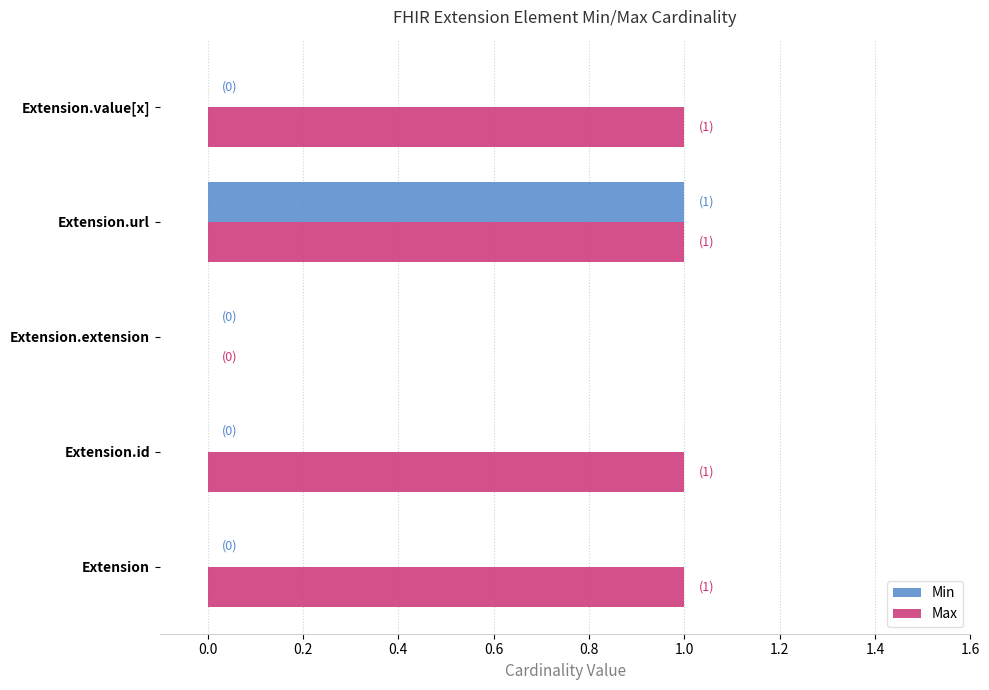

Between Extension and Extension.url, which series saw the biggest shift?

Min